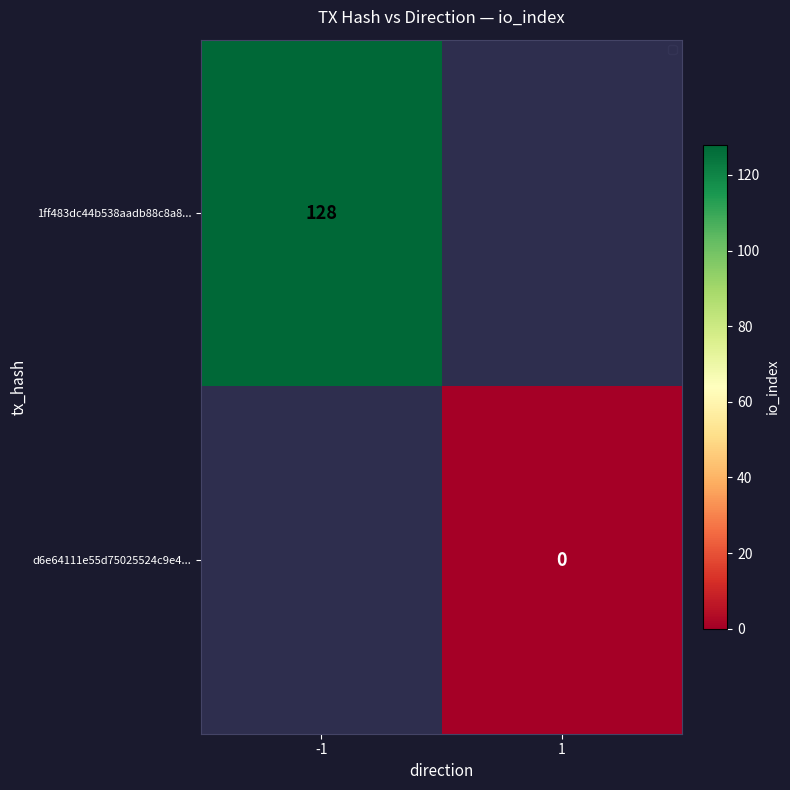

Is the value of 1ff483dc44b538aadb88c8a8... at -1 greater than the value of d6e64111e55d75025524c9e4... at 1?

Yes